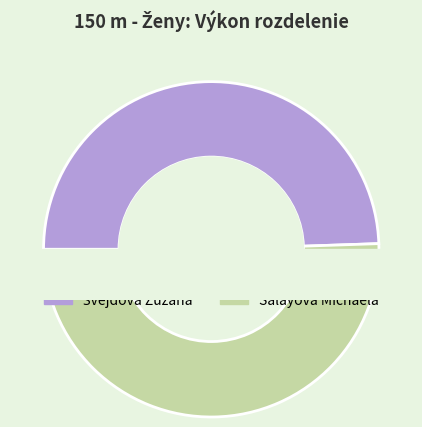

What percentage is the Švejdová Zuzana slice, to the nearest percent?

49%